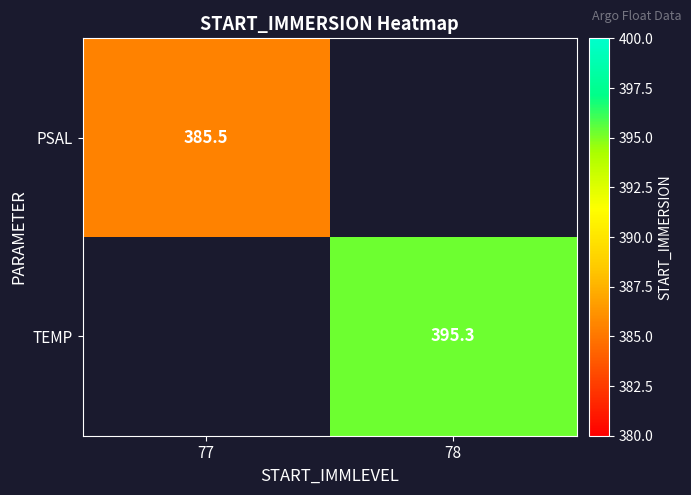

True or false: TEMP has a value of 395.3 at 78.

True